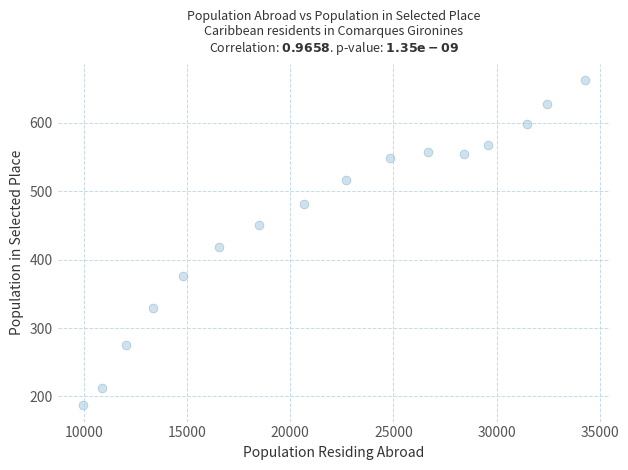

What is the range of X values (max minus min)?

24326